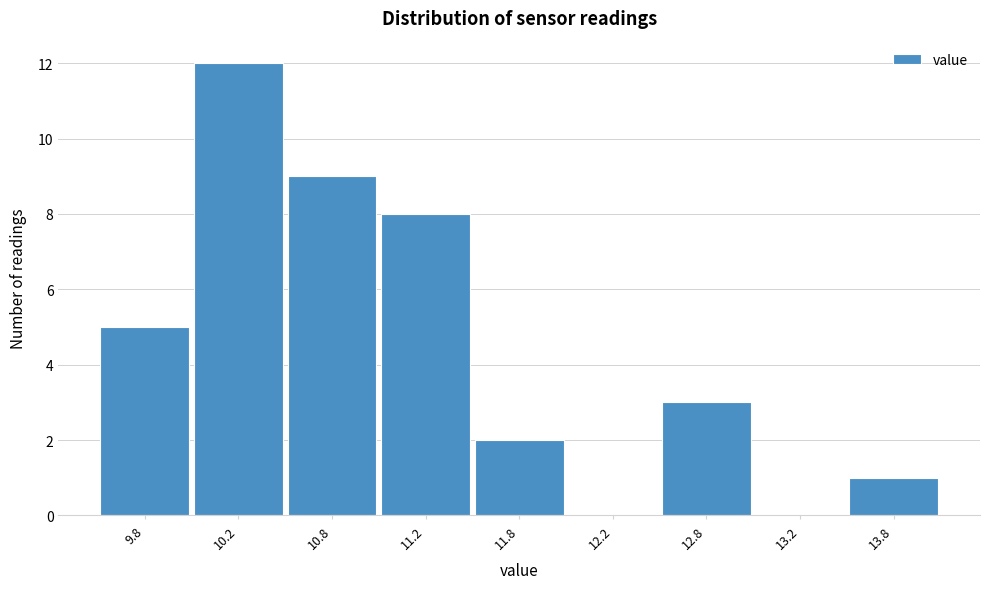

Reading left to right, list all the values displayed in this chart.

9.8=5	10.2=12	10.8=9	11.2=8	11.8=2	12.2=0	12.8=3	13.2=0	13.8=1